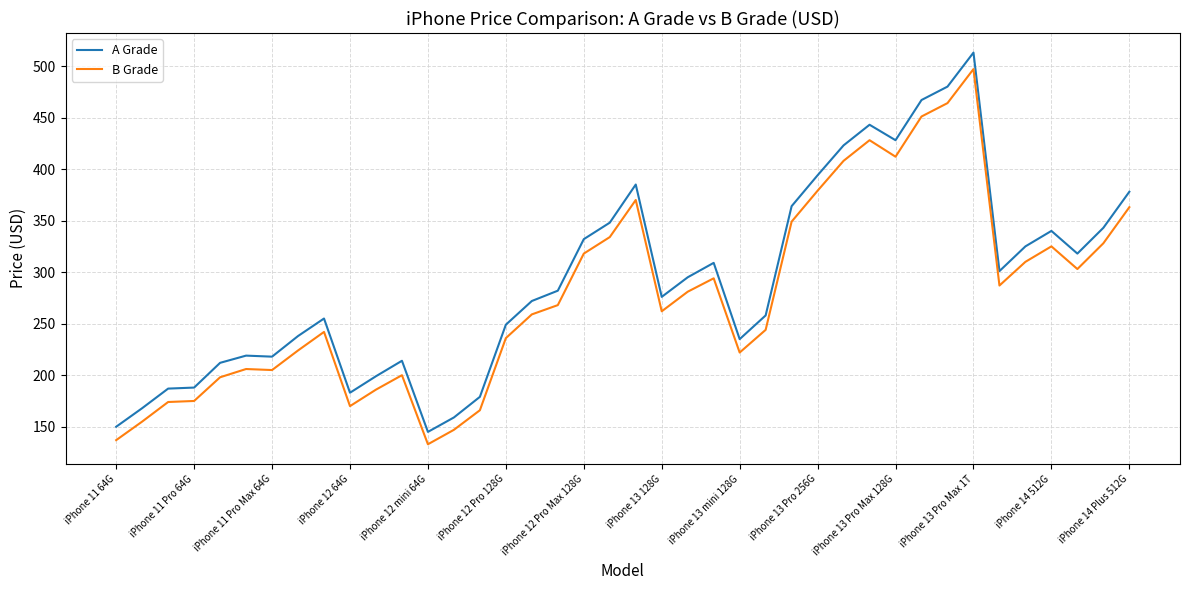

Does the chart display data point markers on the line(s)?

No